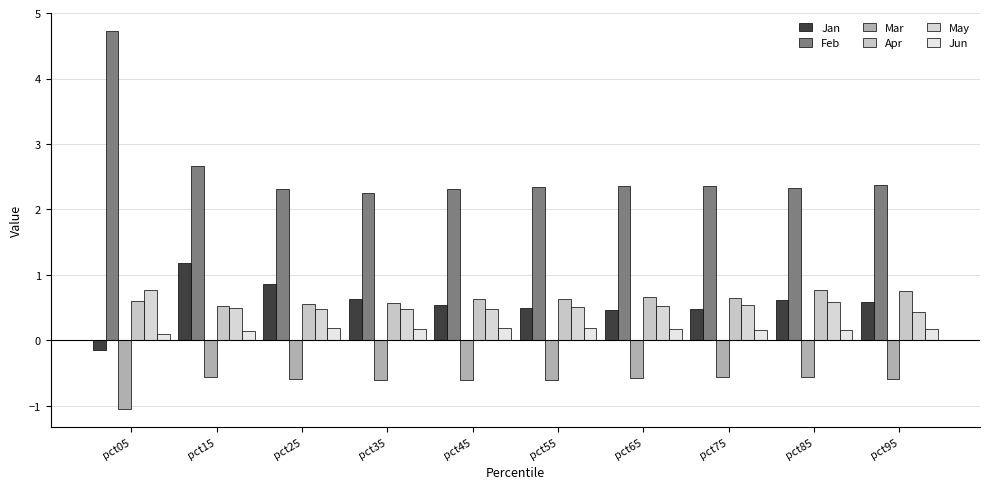

How many distinct data groups are displayed?

6